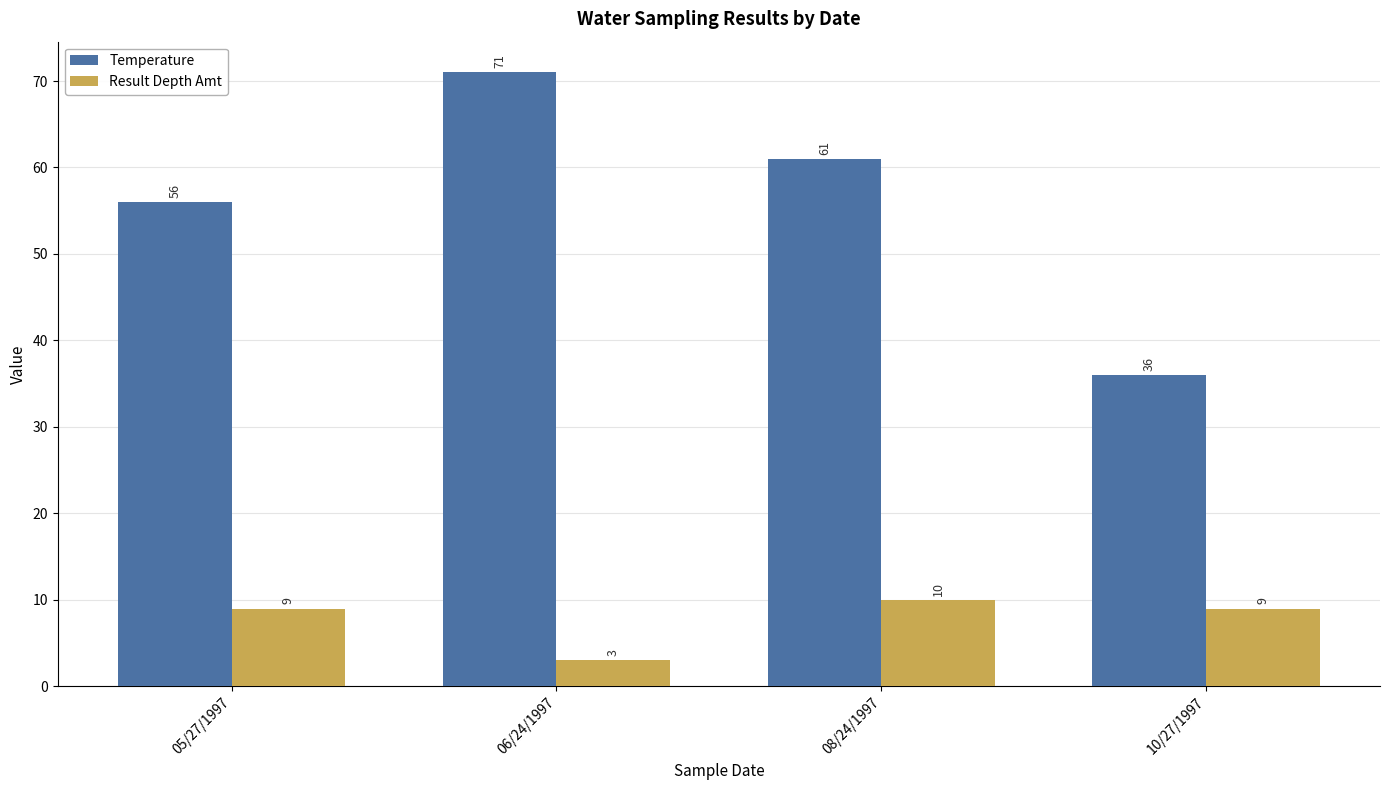

How many series are shown in this chart?

2